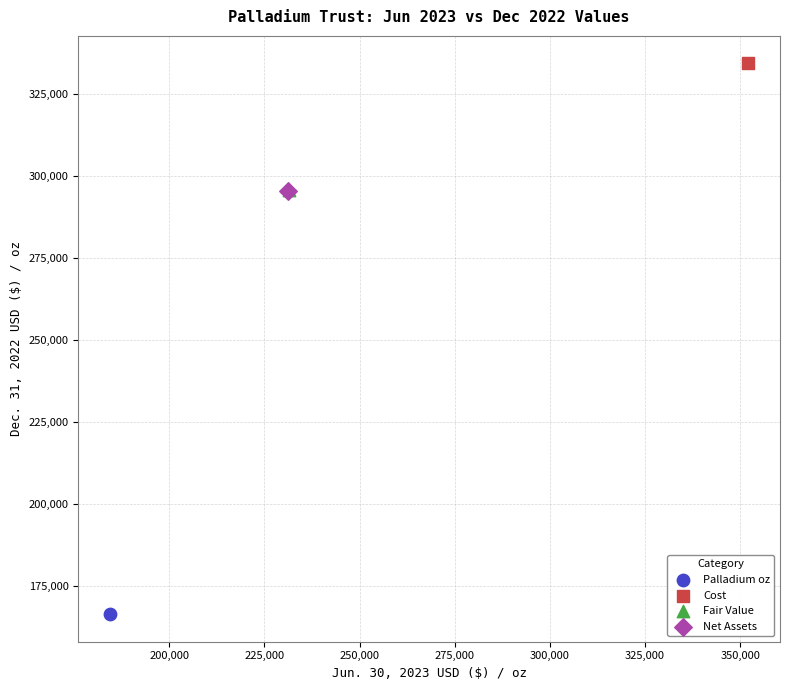

What are all the series names shown in the legend?

Palladium oz, Cost, Fair Value, Net Assets